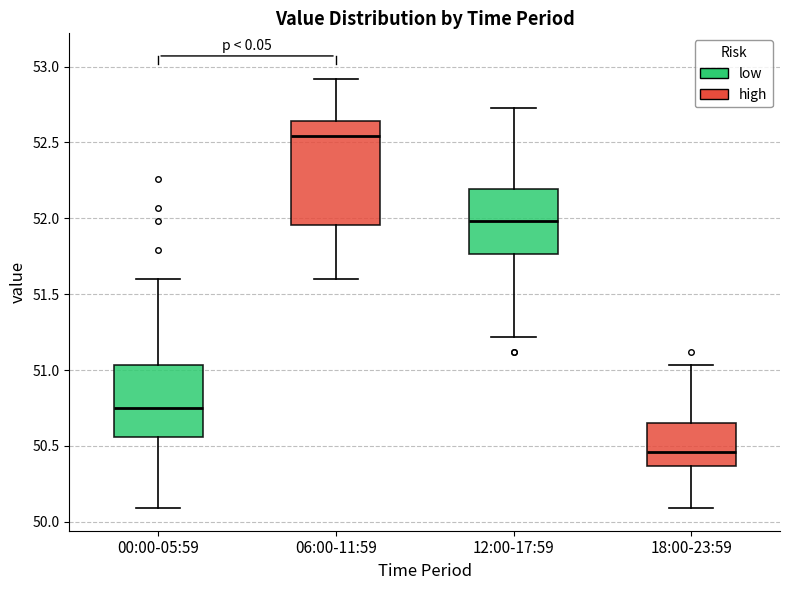

Where is the lower edge of the box for 12:00-17:59 on the y-axis? The values are not printed on the chart, so give them approximately, as read against the axis.

51.75